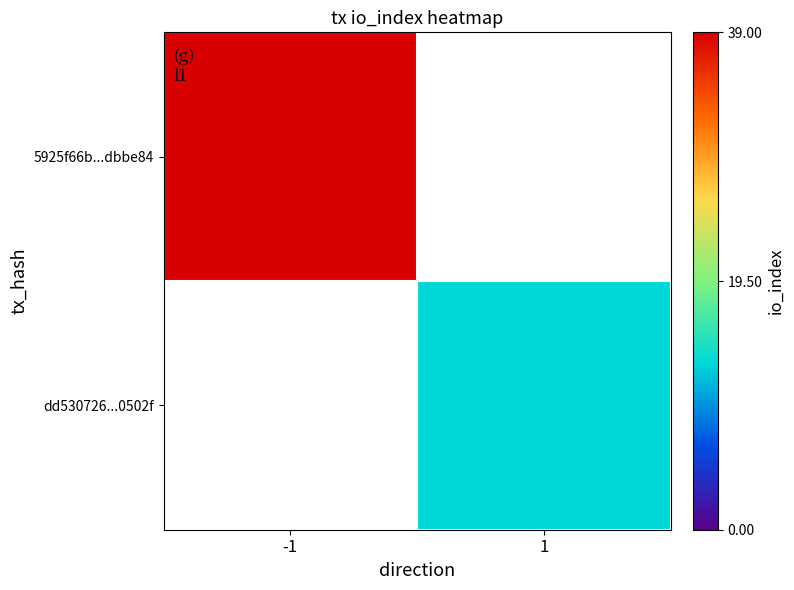

How many positive values does the 5925f66b...dbbe84 series have?

1